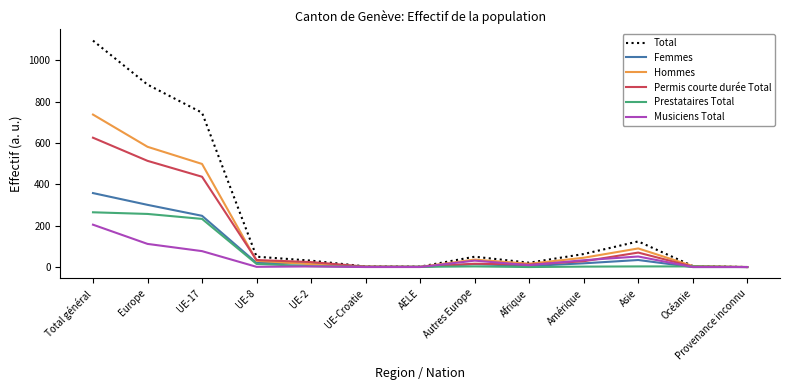

What is the difference between the maximum and minimum values in the Total series?

1096